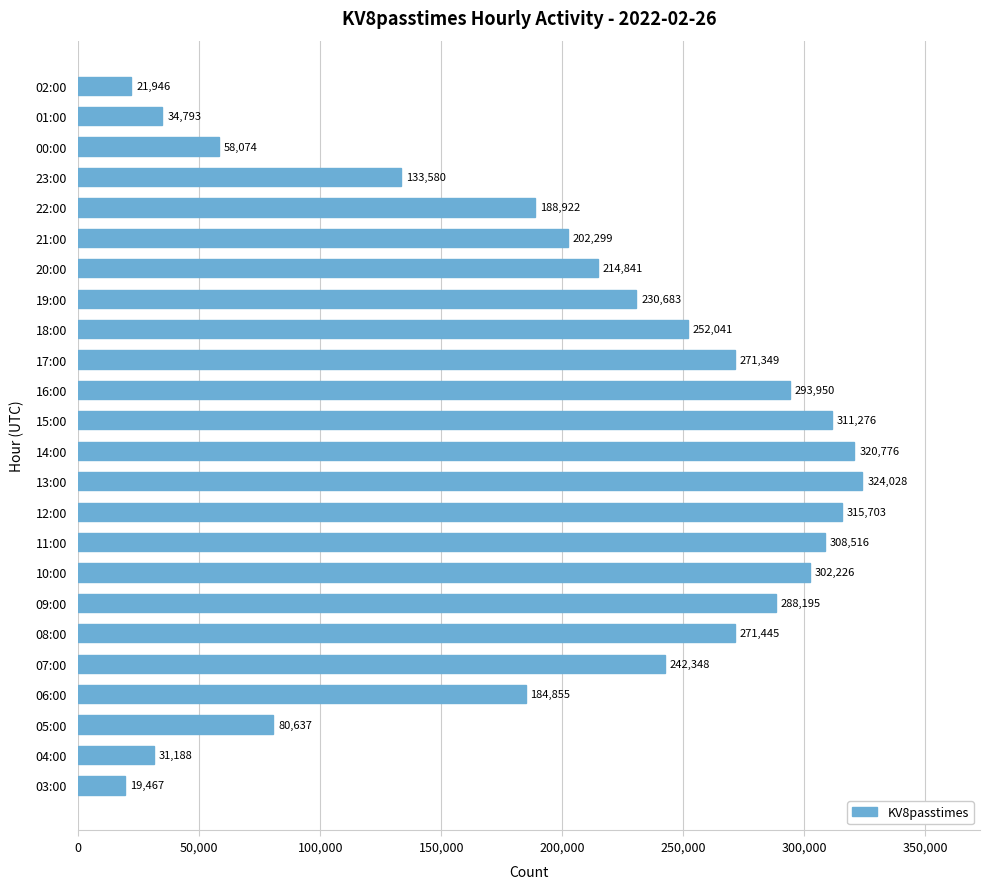

List the labels in order of value, smallest first.

03:00, 02:00, 04:00, 01:00, 00:00, 05:00, 23:00, 06:00, 22:00, 21:00, 20:00, 19:00, 07:00, 18:00, 17:00, 08:00, 09:00, 16:00, 10:00, 11:00, 15:00, 12:00, 14:00, 13:00